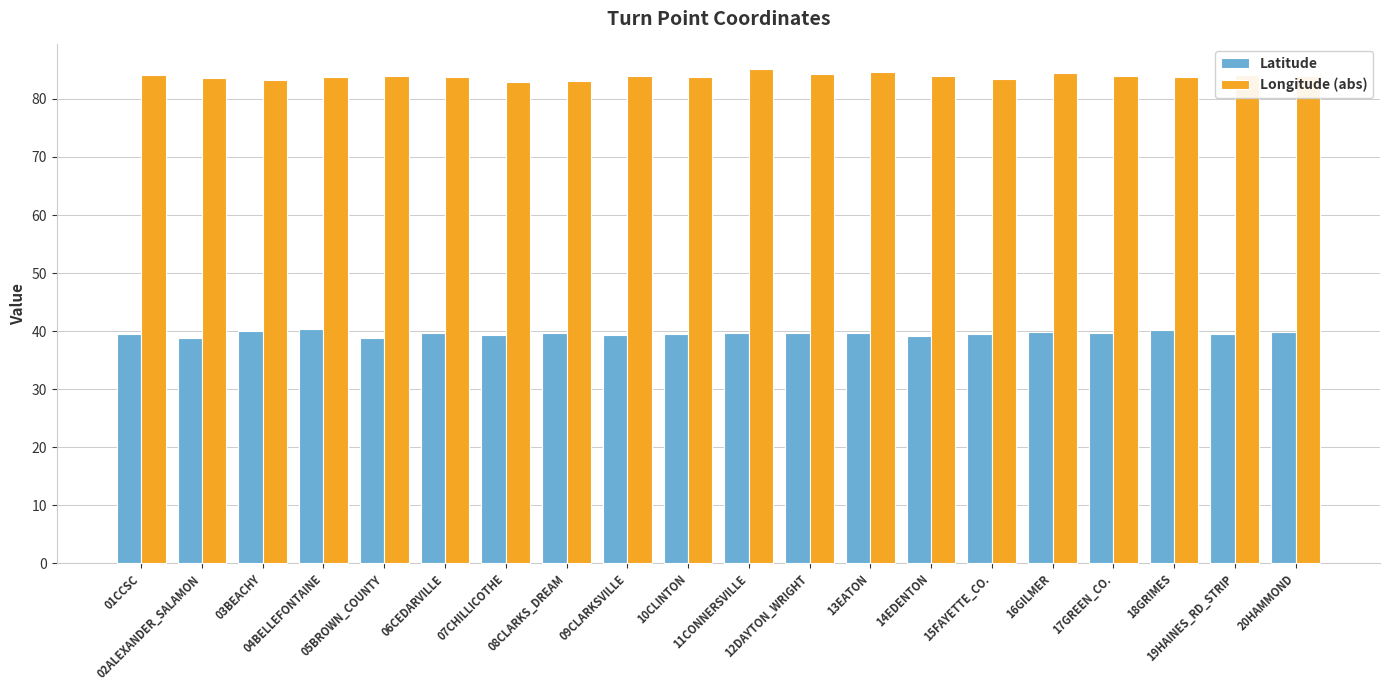

How many data points does each series have?

20